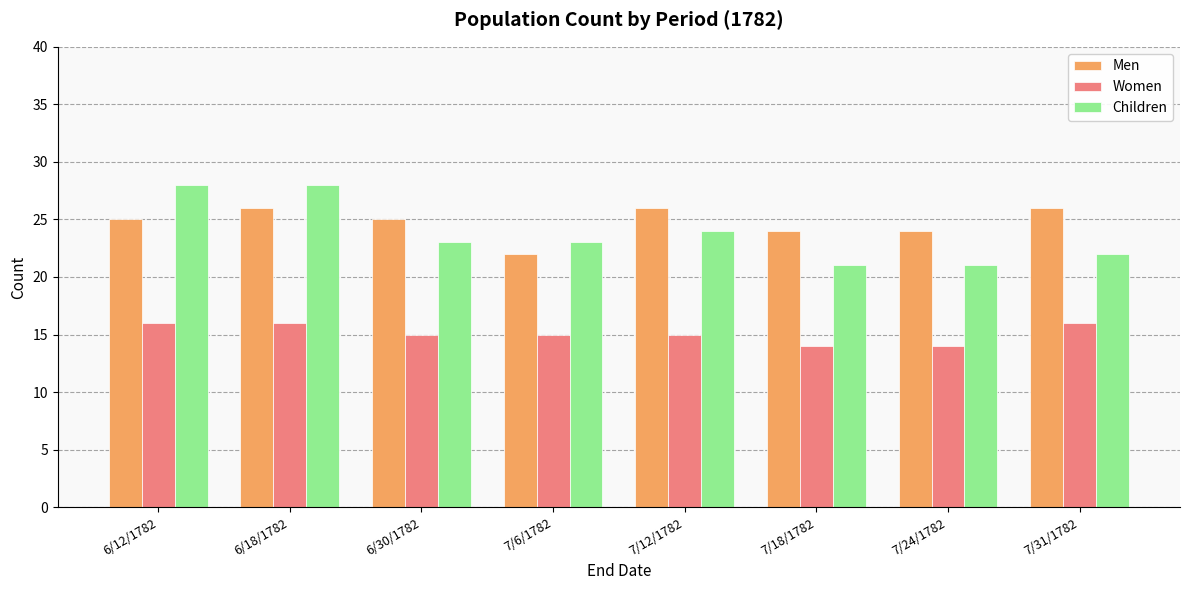

Are the bars grouped side by side (vs. stacked)?

Yes